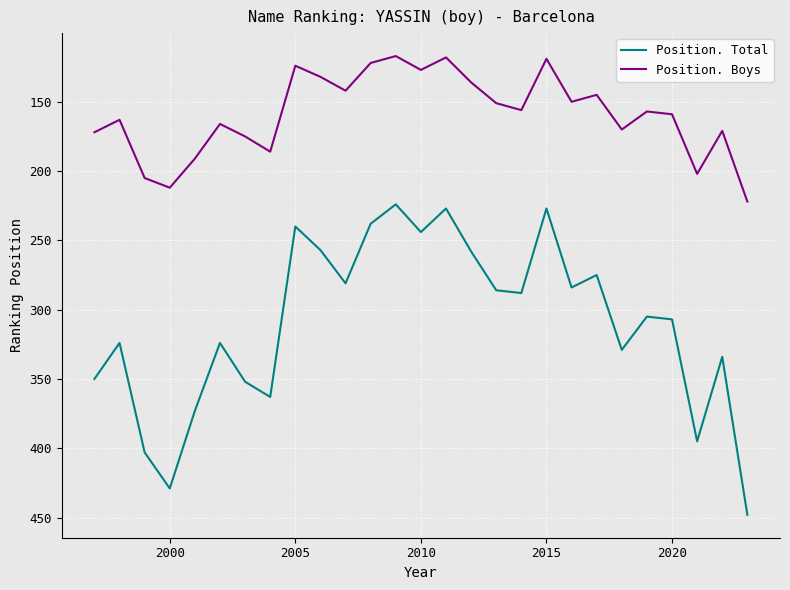

Rank the series by their maximum value, from highest to lowest.

Position. Total, Position. Boys